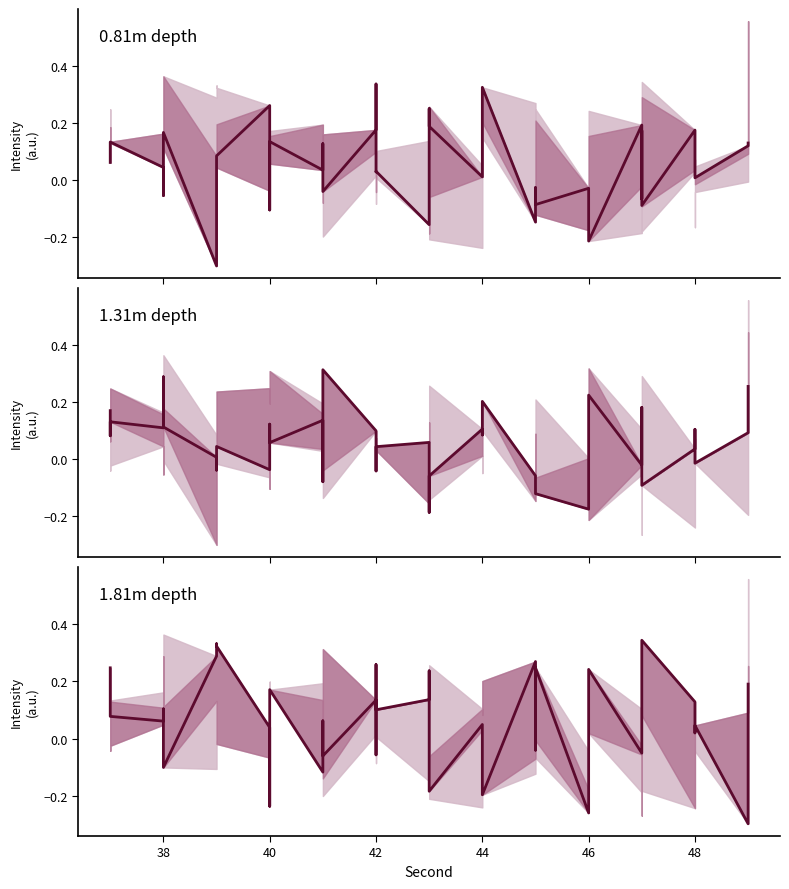

What is the difference between the maximum and second lowest values in the 1.31m depth series?

0.5